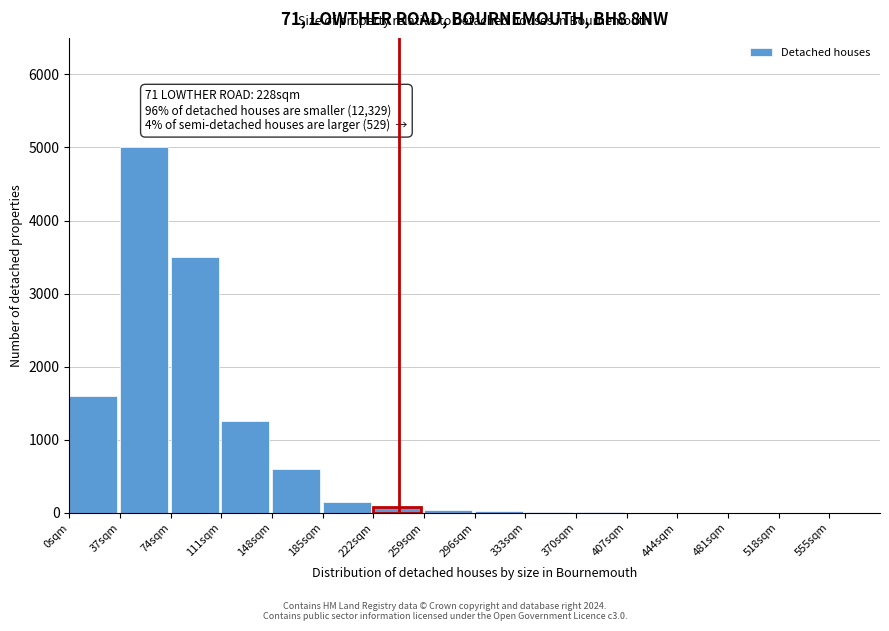

What is the sum of all values?

12262